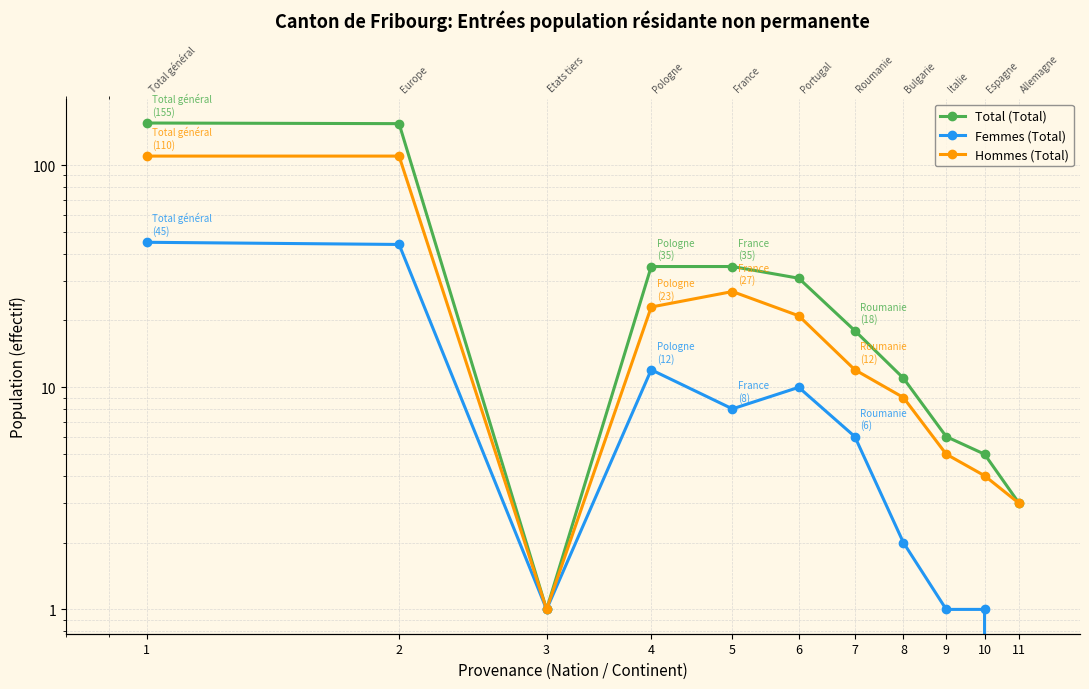

Rank the series at 4 from lowest to highest value.

Femmes (Total), Hommes (Total), Total (Total)